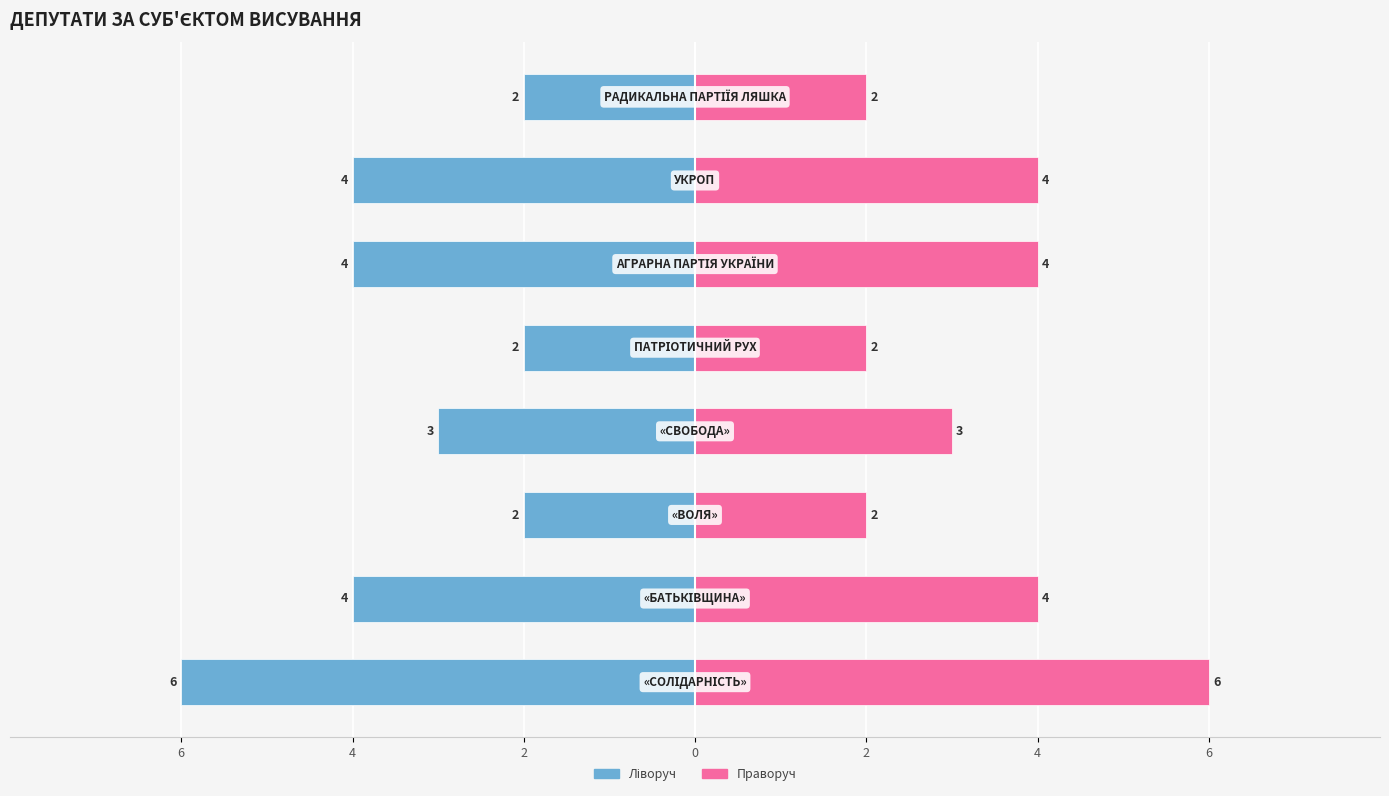

What is the sum of all Кількість депутатів (дублікат) values?

27